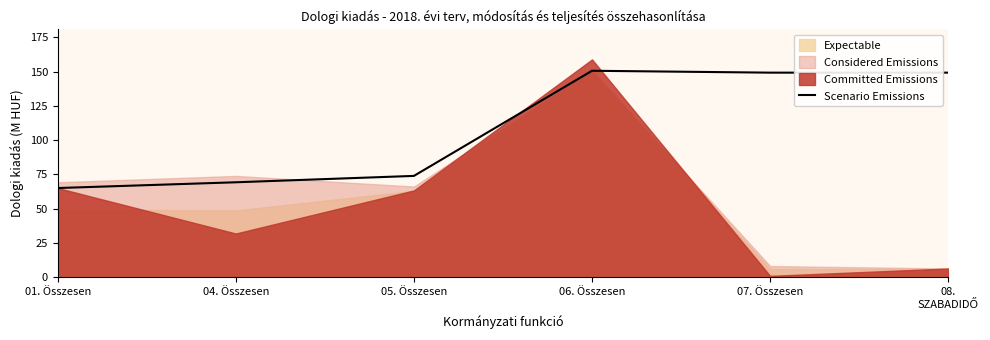

Where is the first local maximum?

06. Összesen